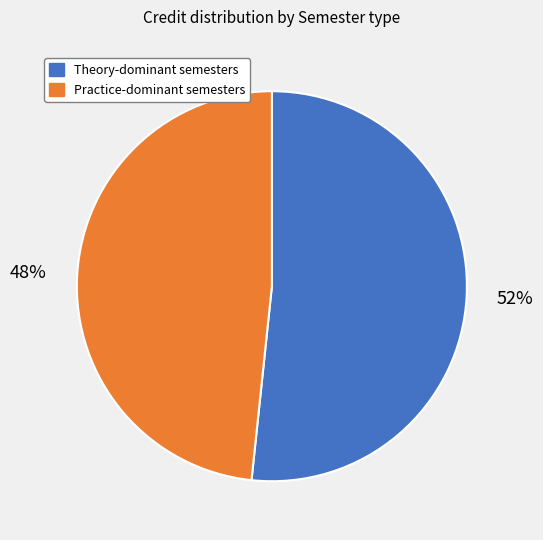

Is there any slice that represents more than half of the pie?

Yes